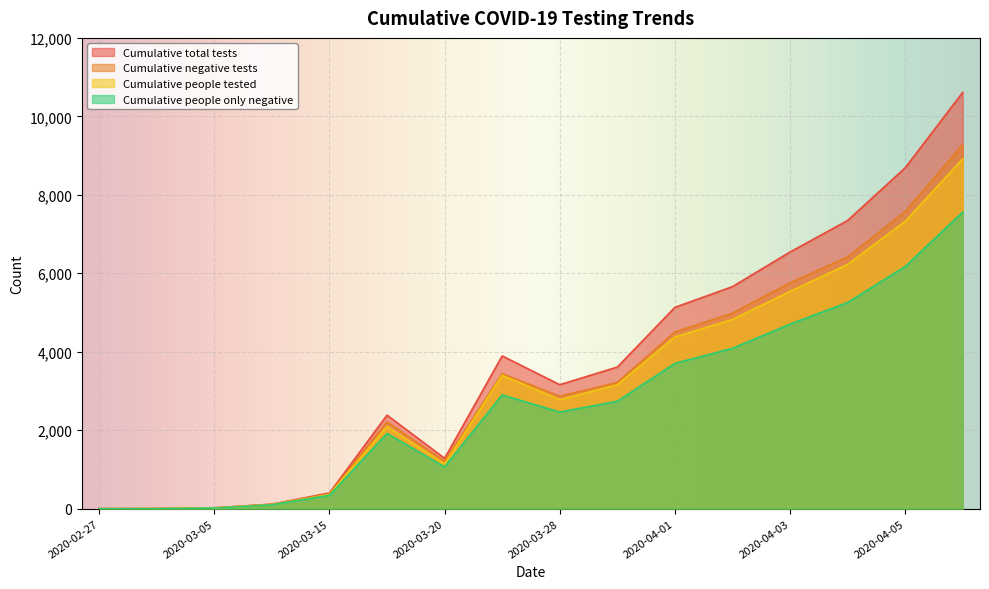

What is the difference between the Cumulative negative tests values at 2020-03-15 and 2020-03-10?

269